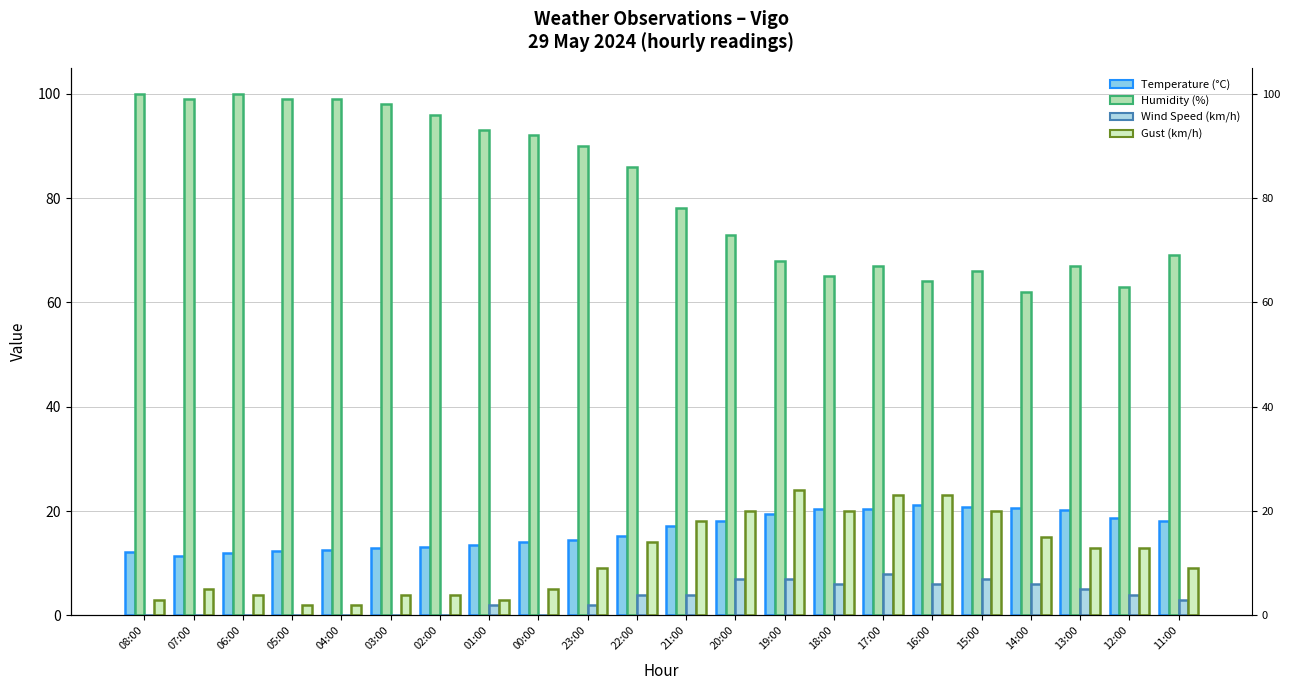

Rank the series by their maximum value, from highest to lowest.

Humidity (%), Gust (km/h), Temperature (°C), Wind Speed (km/h)